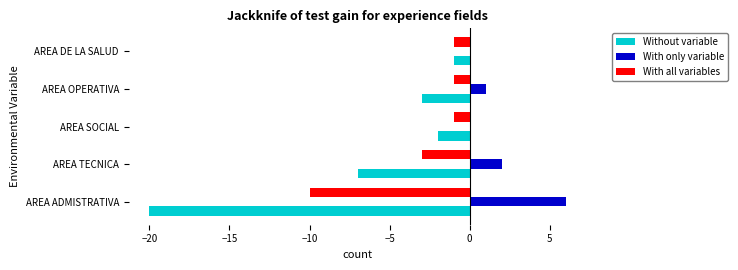

Where is With all variables nearest to the value -5?

AREA TECNICA